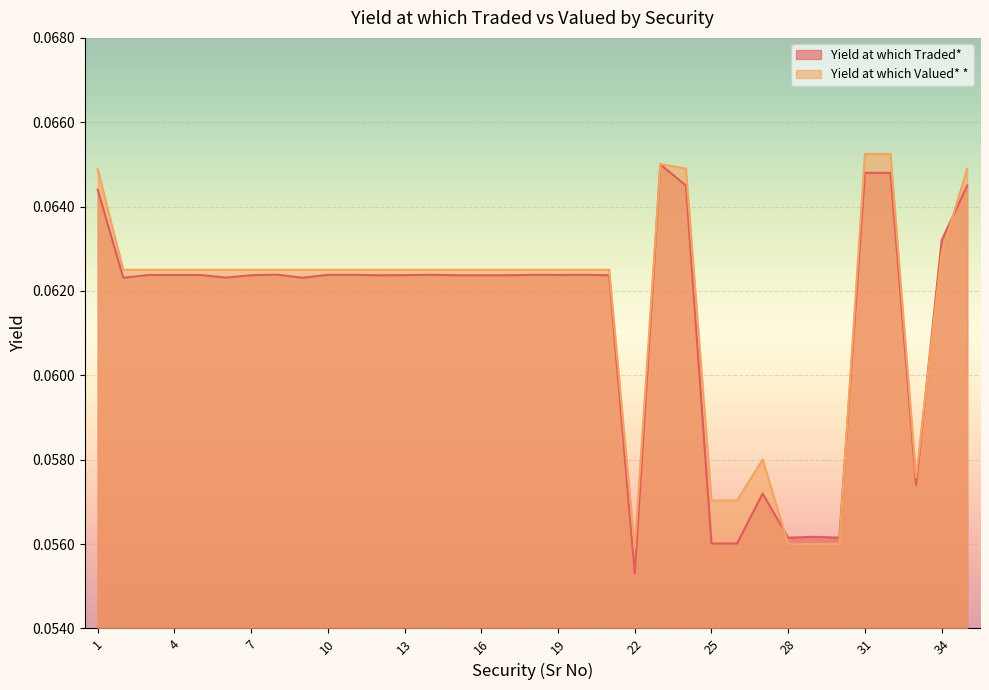

Count the number of categories in the chart.

35